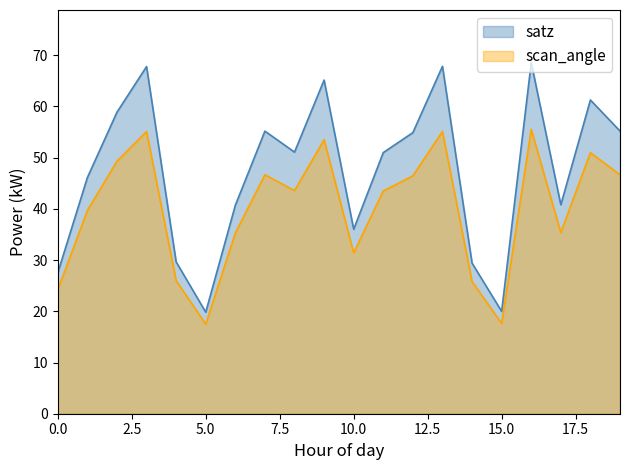

Reading left to right, what are all the values shown in this chart?

satz: 0=27.5	1=46.1	2=58.9	3=67.8	4=29.6	5=19.8	6=40.7	7=55.2	8=51.1	9=65.2	10=36.0	11=51.0	12=54.9	13=67.8	14=29.4	15=20.0	16=68.5	17=40.8	18=61.3	19=55.2
scan_angle: 0=24.2	1=39.7	2=49.3	3=55.1	4=26.0	5=17.5	6=35.3	7=46.7	8=43.6	9=53.5	10=31.4	11=43.5	12=46.5	13=55.1	14=25.8	15=17.6	16=55.5	17=35.4	18=51.0	19=46.7